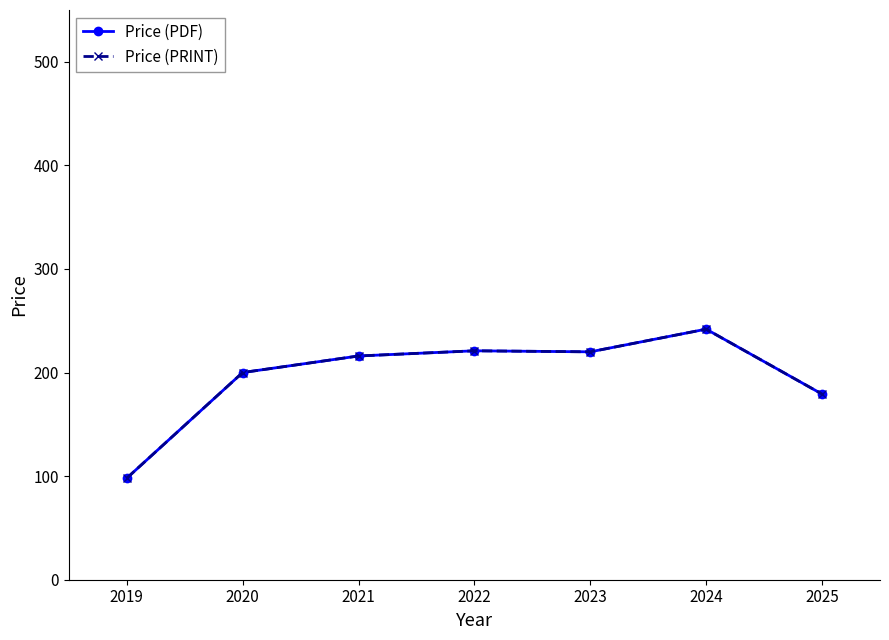

What is the value of the Price (PDF) point at the 6th from the left?

241.9